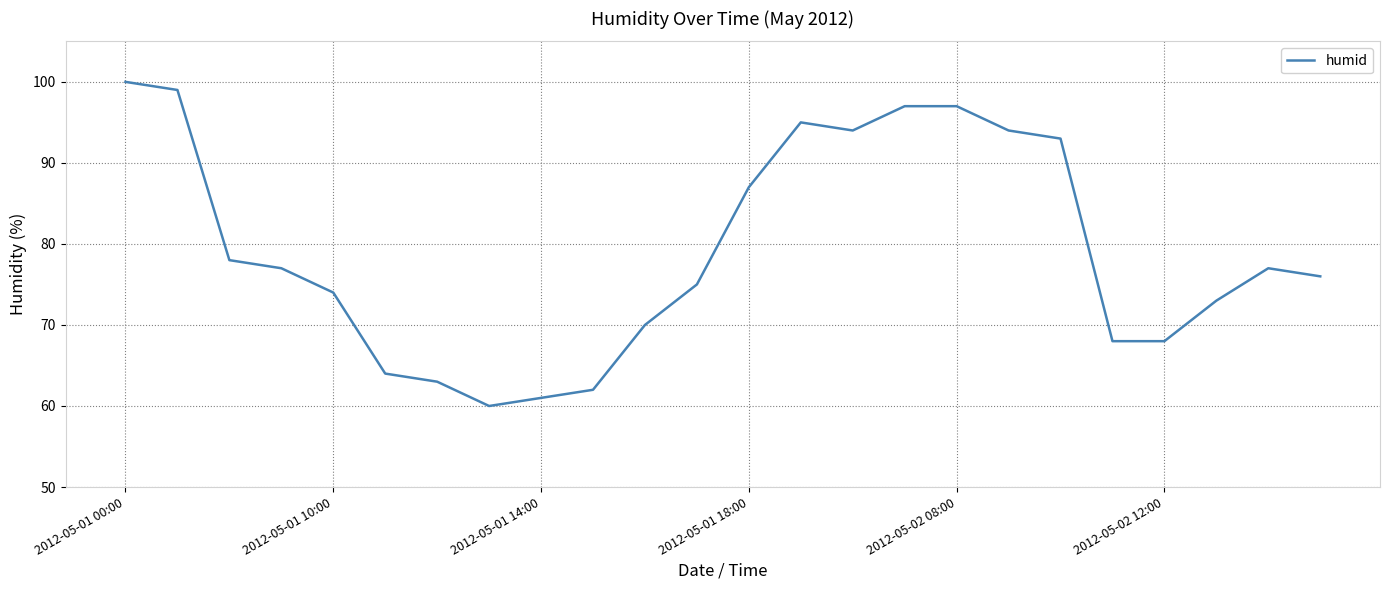

What is the smallest value displayed?

60